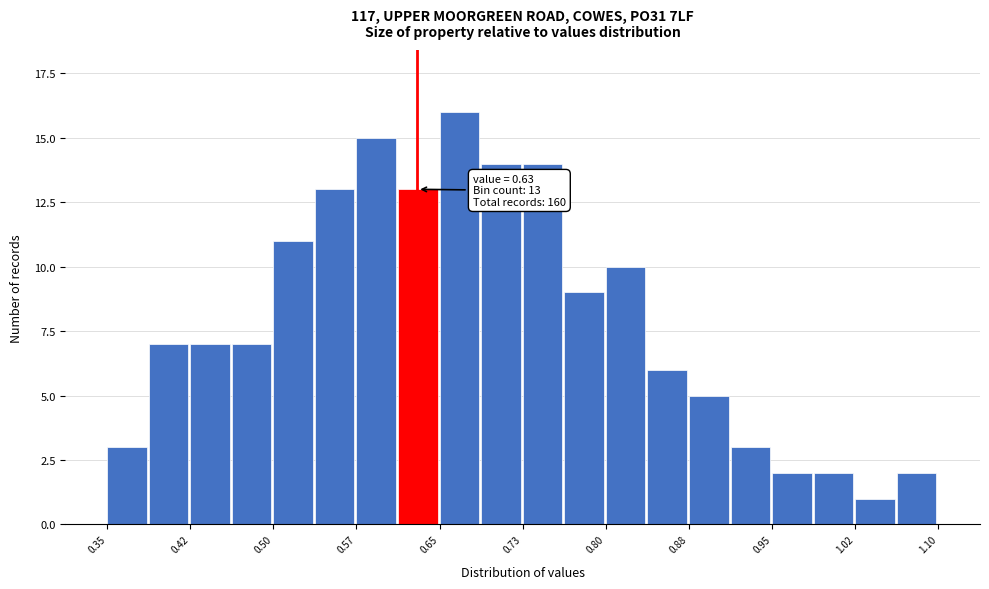

Read against the x-axis, roughly where is the centre of the tallest bar?

0.67